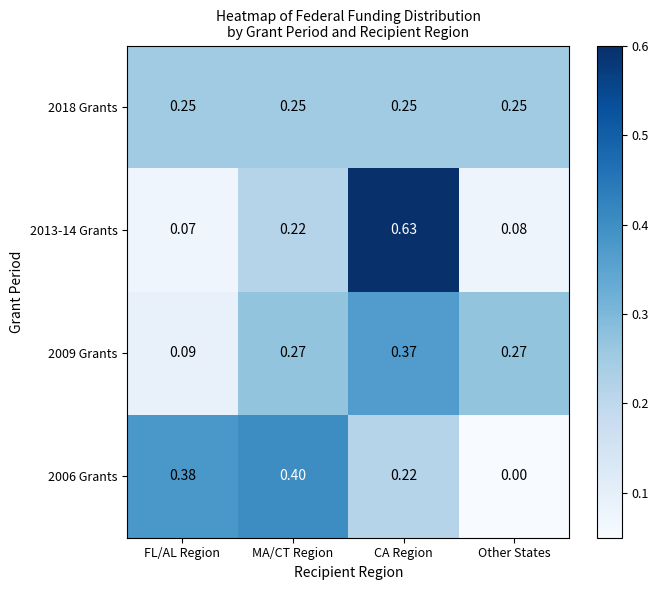

Is the value of 2006 Grants at Other States greater than the value of 2009 Grants at FL/AL Region?

No